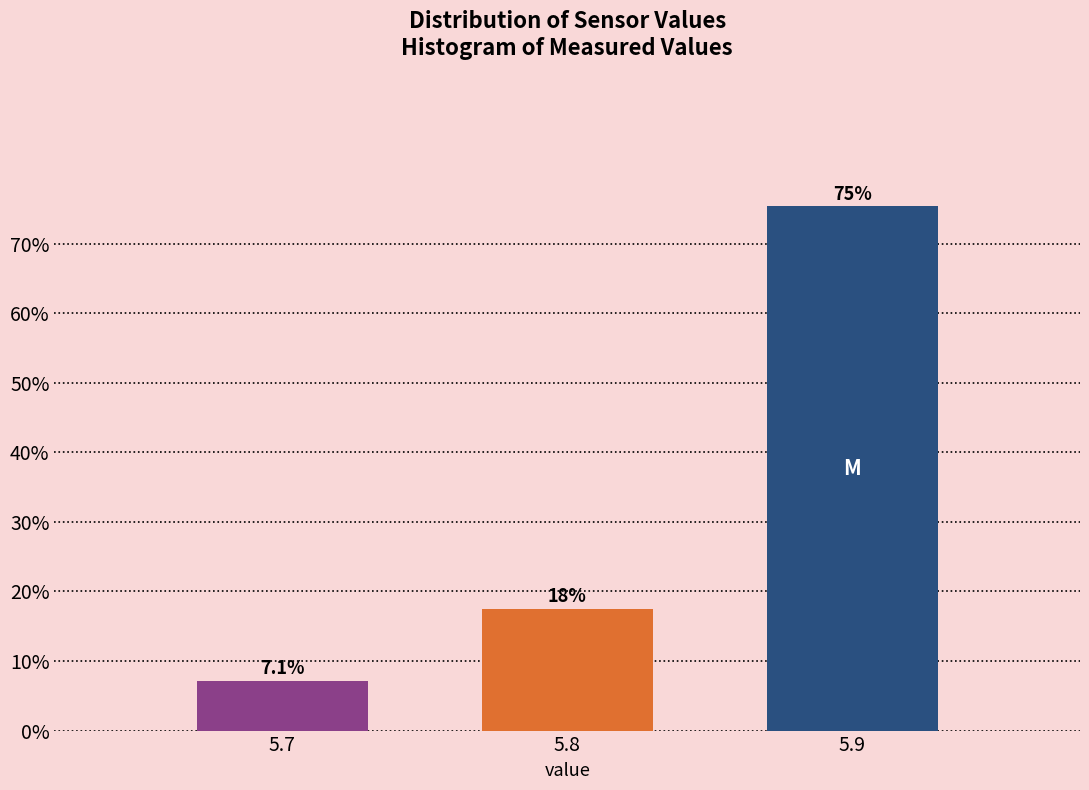

Reading left to right, list all the values displayed in this chart.

7.1	17.5	75.3